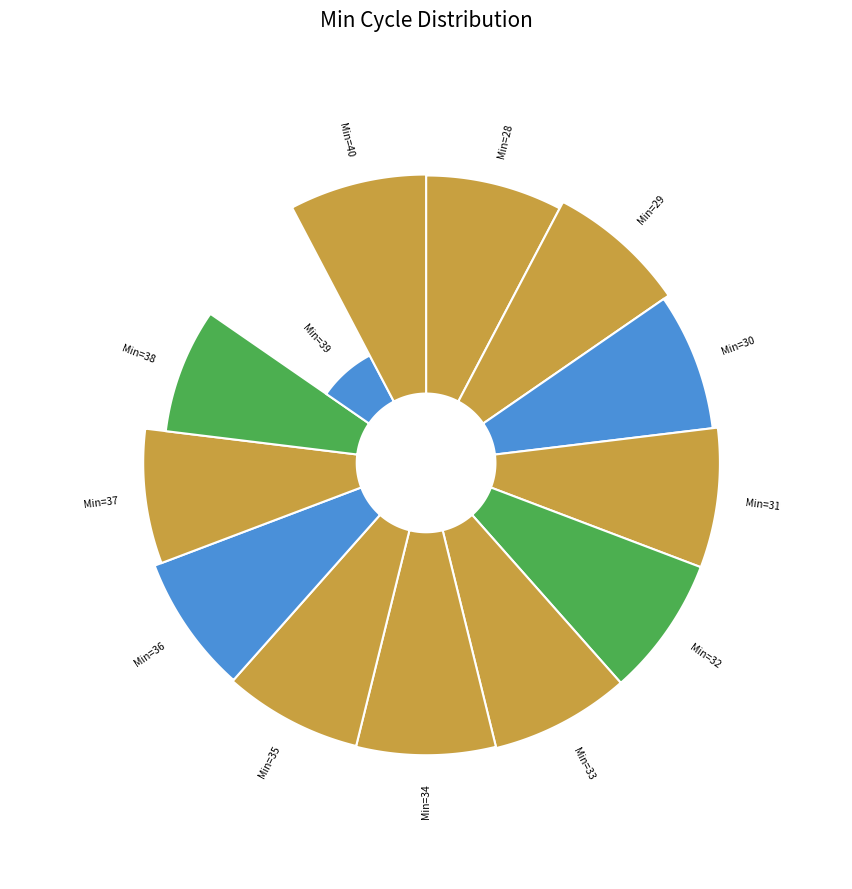

Is there any slice that represents more than half of the pie?

No